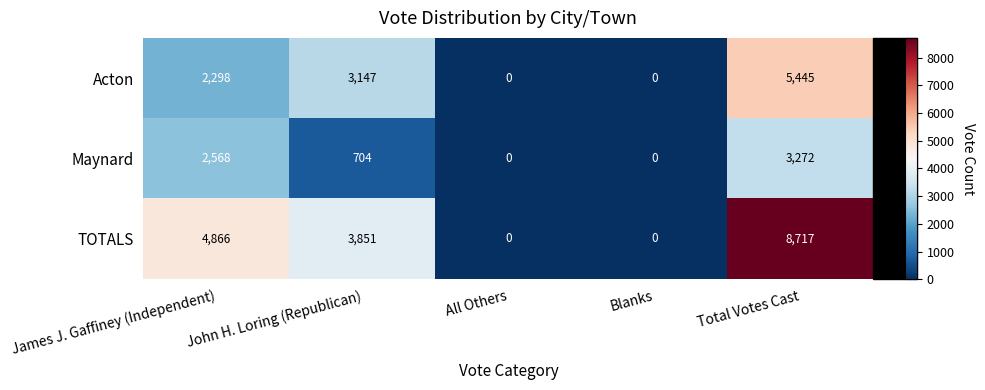

The value of TOTALS at John H. Loring (Republican) is 2034. True or false?

False